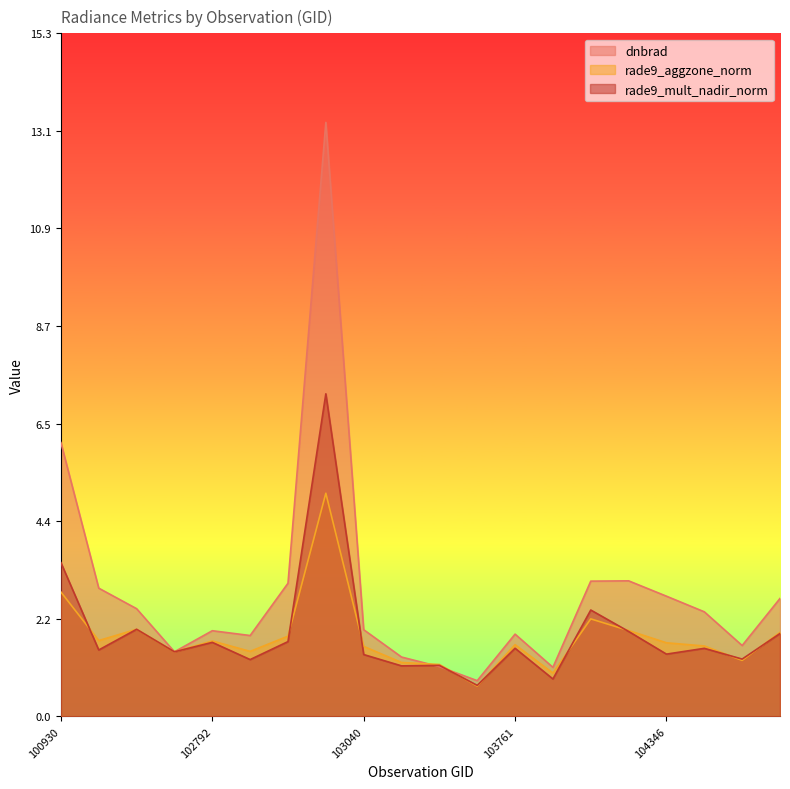

Reading left to right, list all the values displayed in this chart.

dnbrad: 100930=6.1	102421=2.9	102551=2.4	102671=1.4	102792=1.9	102912=1.8	102920=3.0	103032=13.3	103040=1.9	103160=1.3	103279=1.1	103397=0.8	103761=1.8	104112=1.1	104229=3.0	104236=3.0	104346=2.7	104355=2.3	108015=1.6	108542=2.6
rade9_aggzone_norm: 100930=2.8	102421=1.7	102551=1.9	102671=1.4	102792=1.7	102912=1.5	102920=1.8	103032=5.0	103040=1.6	103160=1.2	103279=1.2	103397=0.7	103761=1.6	104112=1.0	104229=2.2	104236=1.9	104346=1.6	104355=1.6	108015=1.3	108542=1.9
rade9_mult_nadir_norm: 100930=3.4	102421=1.5	102551=1.9	102671=1.4	102792=1.7	102912=1.3	102920=1.7	103032=7.2	103040=1.4	103160=1.1	103279=1.1	103397=0.7	103761=1.5	104112=0.8	104229=2.4	104236=1.9	104346=1.4	104355=1.5	108015=1.3	108542=1.9